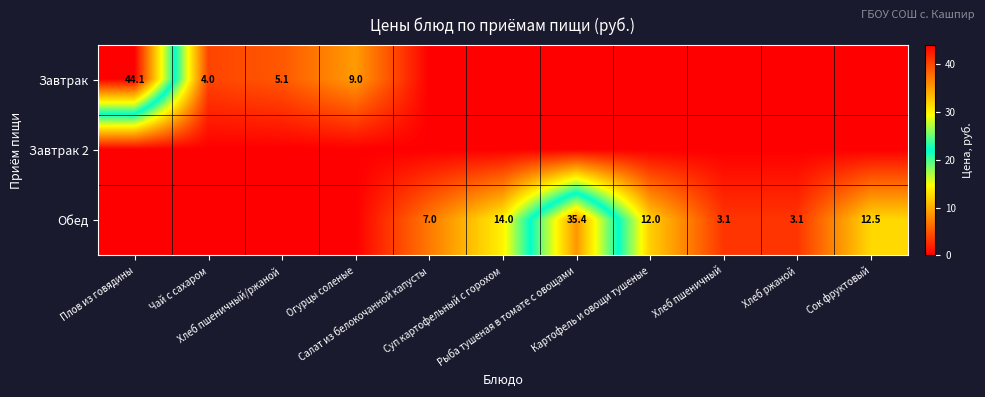

What is the average value of the Обед series?

7.9